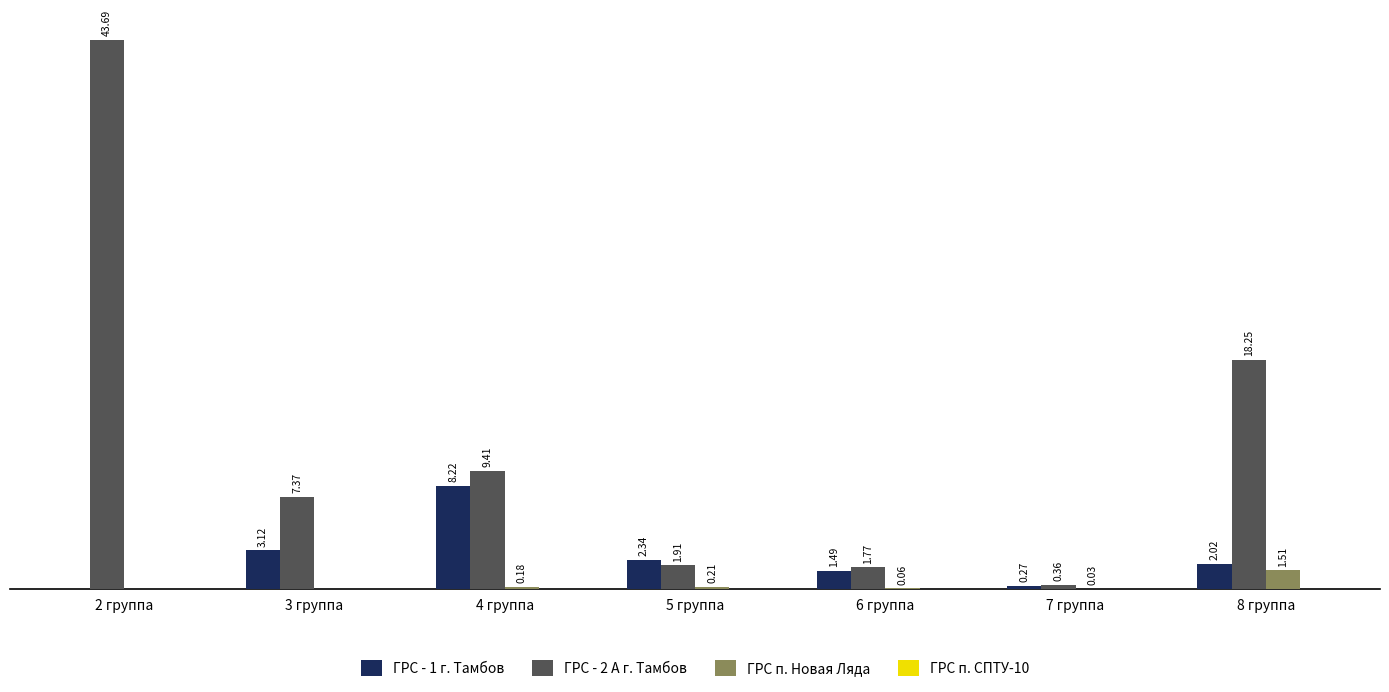

Which series changed the most between 6 группа and 7 группа?

ГРС - 2 А г. Тамбов